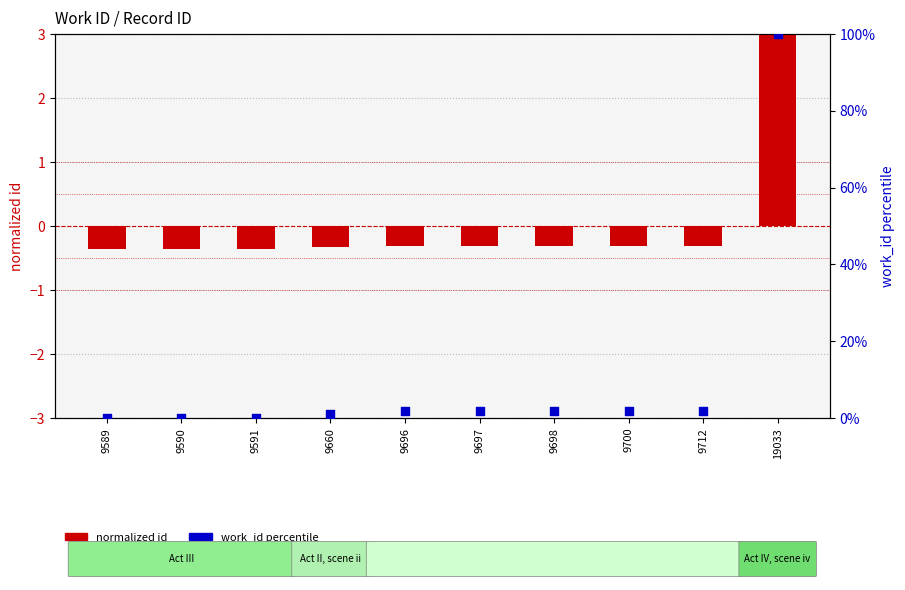

At which category is the sum across all series the highest?

19033